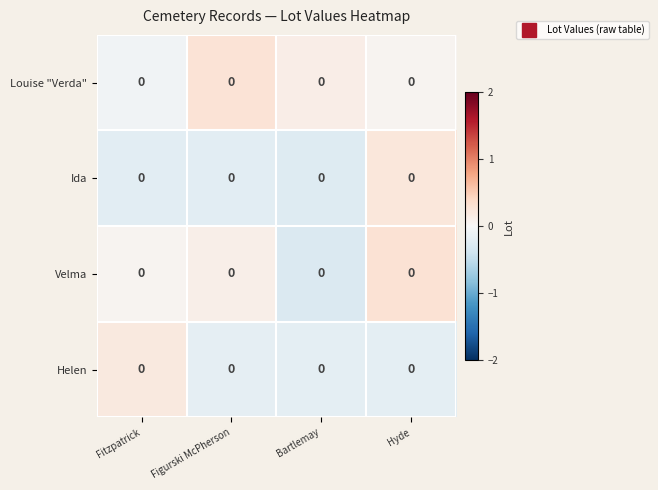

Rank the series at Bartlemay from highest to lowest value.

Louise "Verda", Helen, Ida, Velma